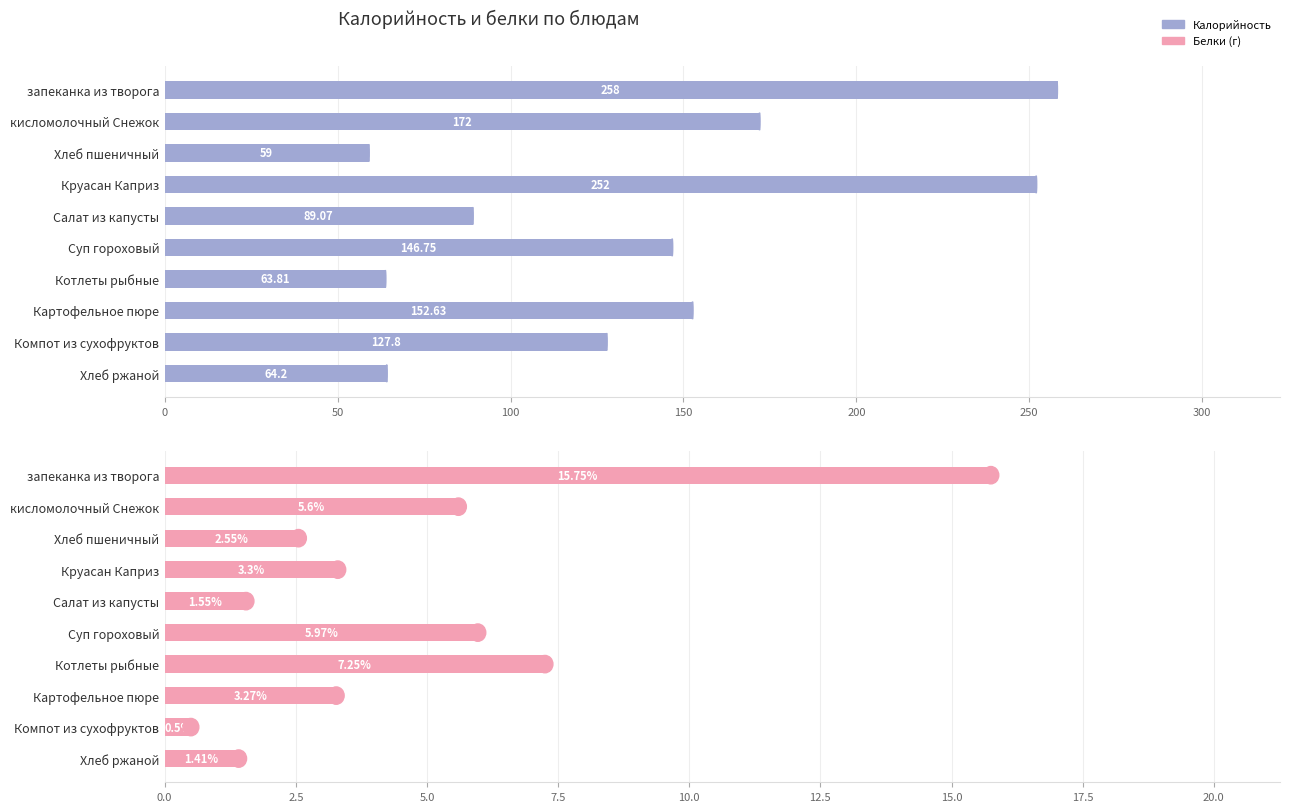

How many data points in Калорийность are above 146?

5